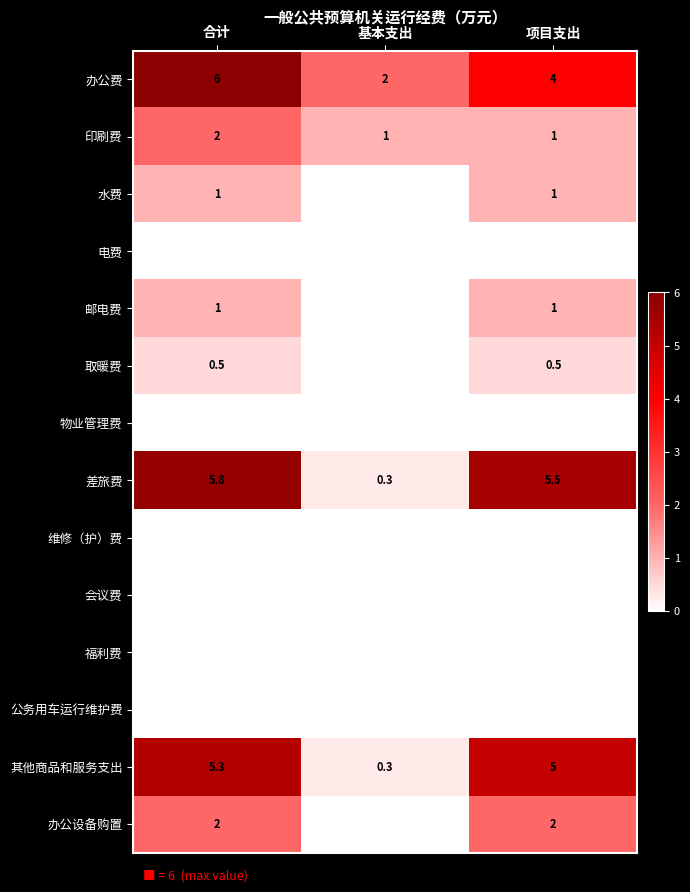

What is the spread (max minus min) of values at 合计?

6.0